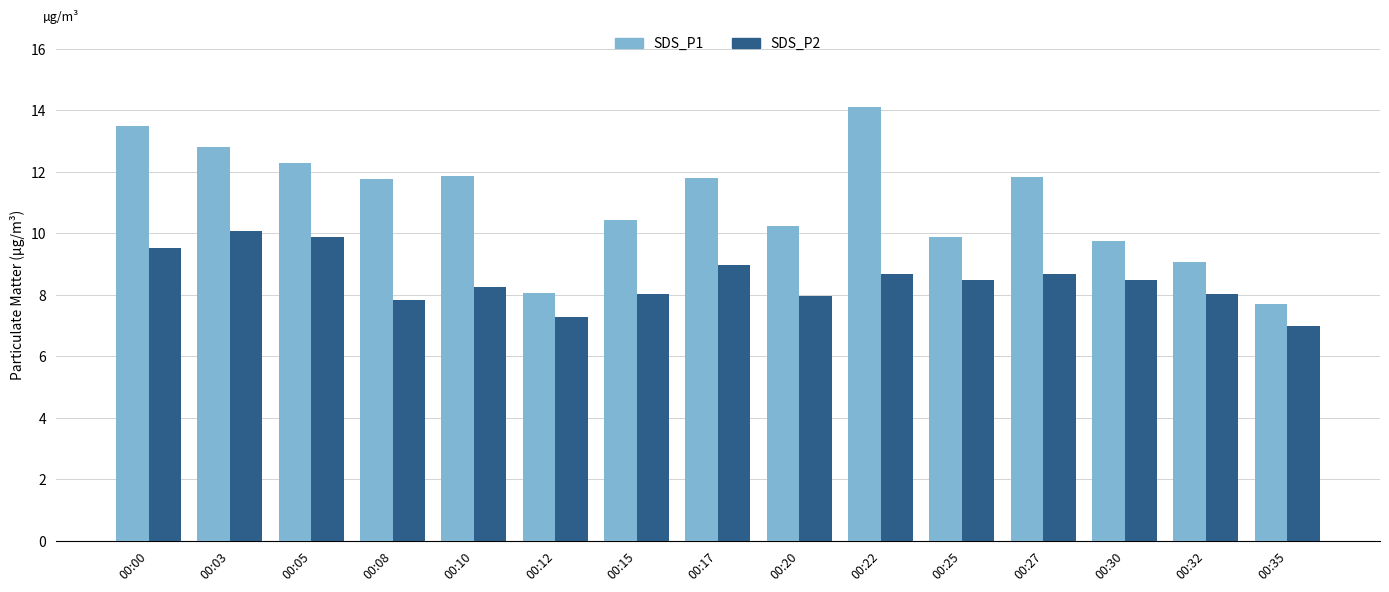

How many groups of bars are there?

15